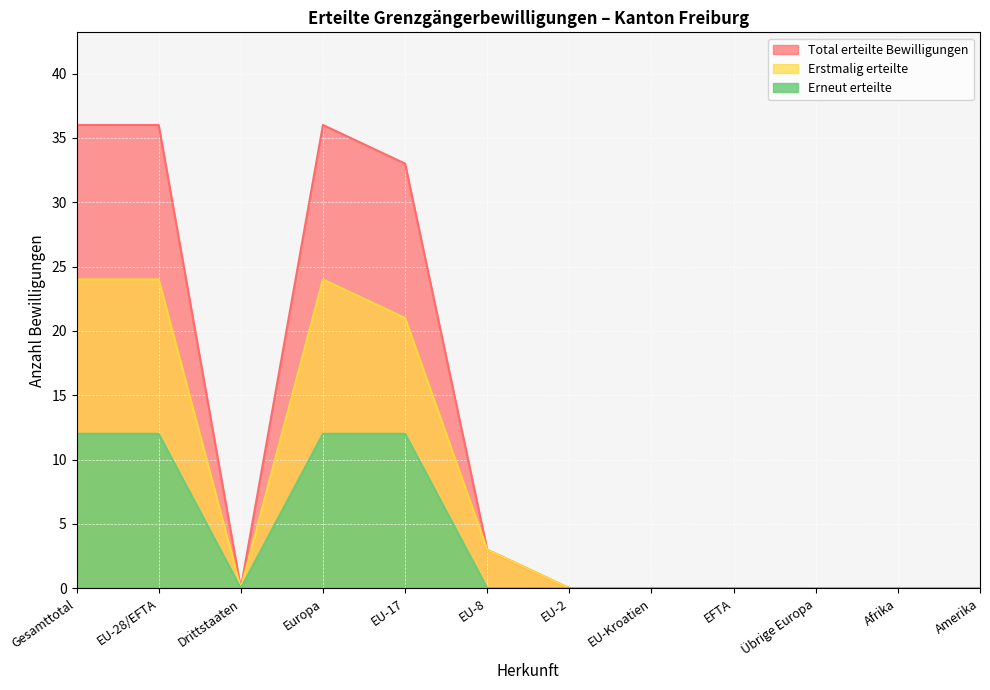

Which series has the widest spread of values?

Total erteilte Bewilligungen